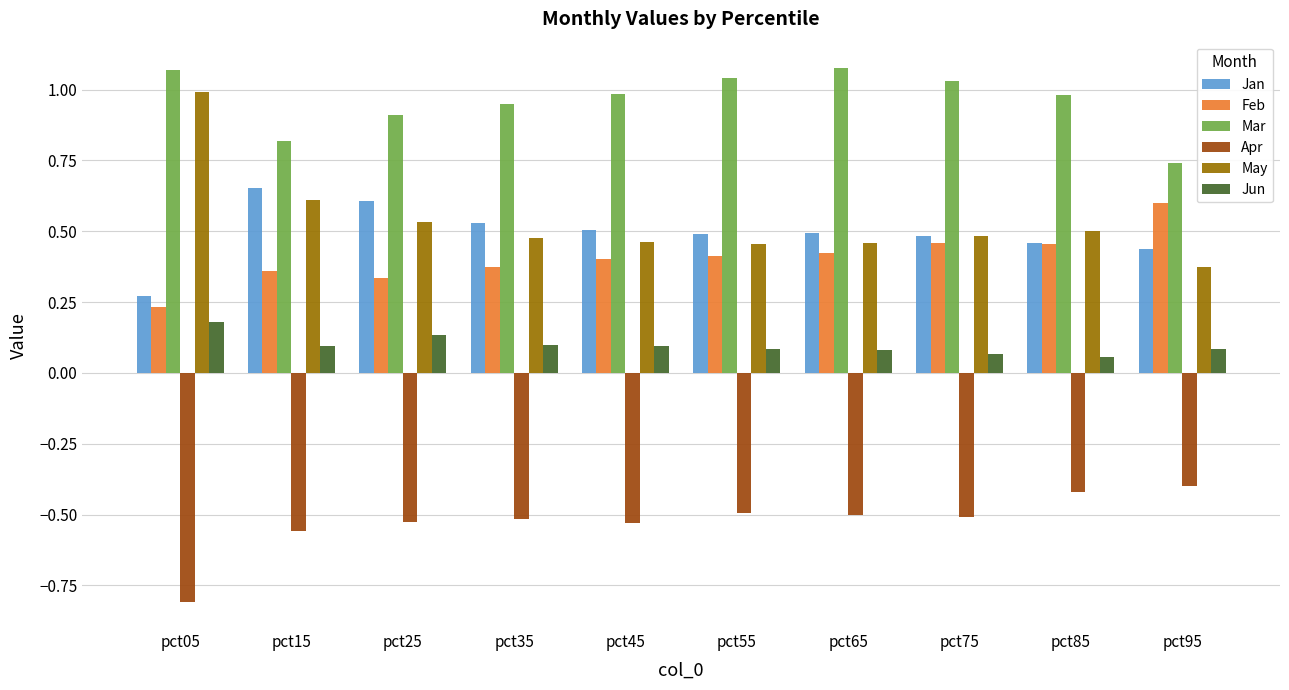

At pct25, list the series in order from smallest to largest.

Apr, Jun, Feb, May, Jan, Mar